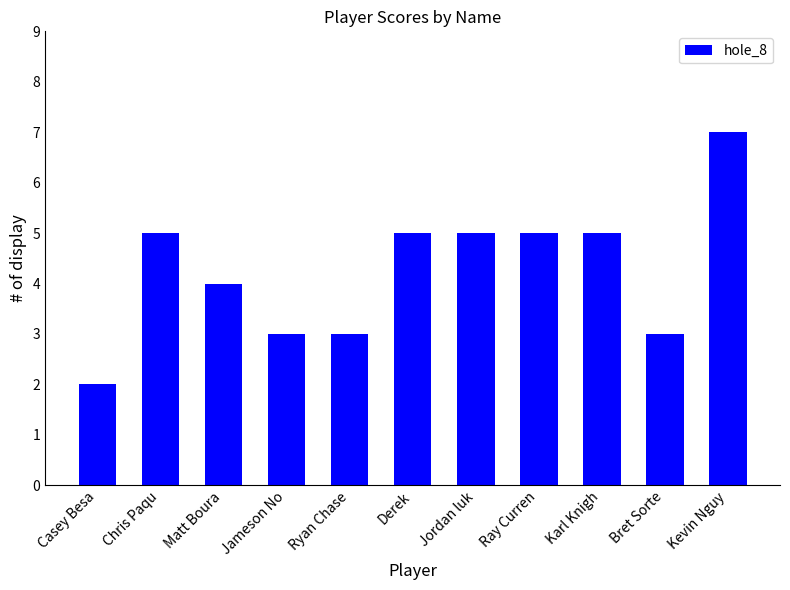

What is the value of the 6th bar from the left?

5